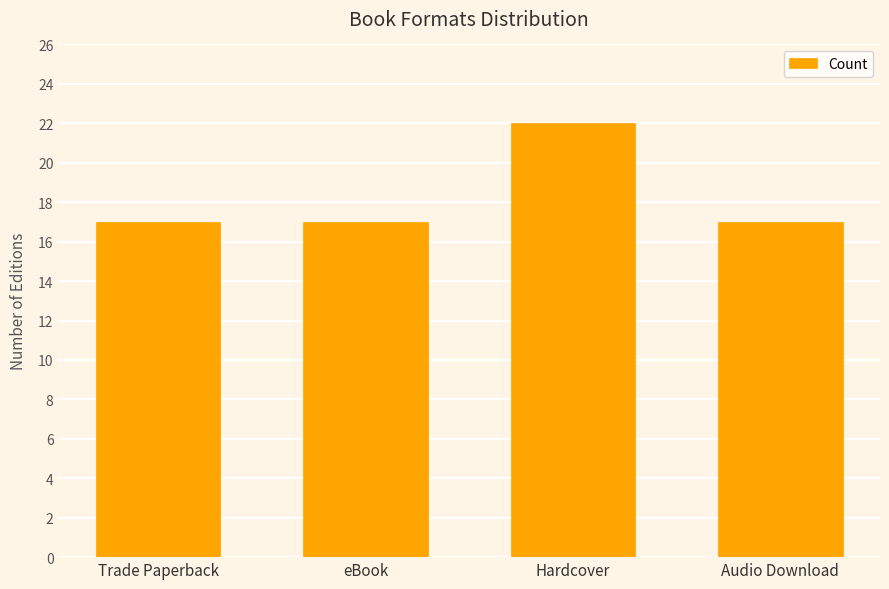

What is the average value?

18